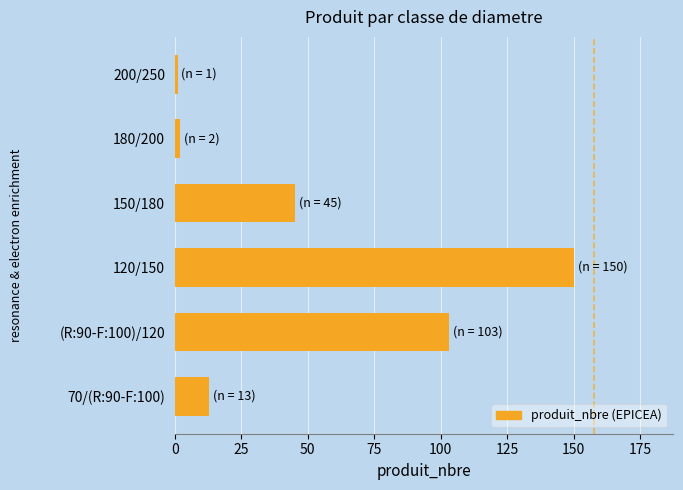

Does the chart contain stacked bars?

No